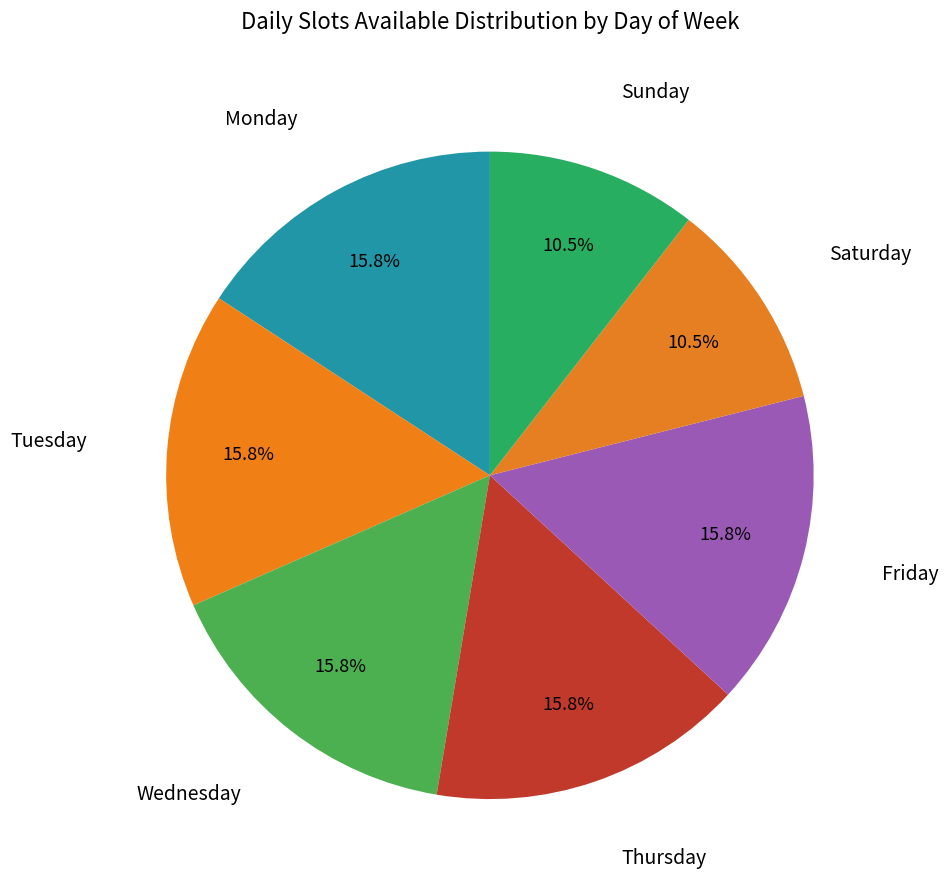

Count the number of slices in the pie.

7